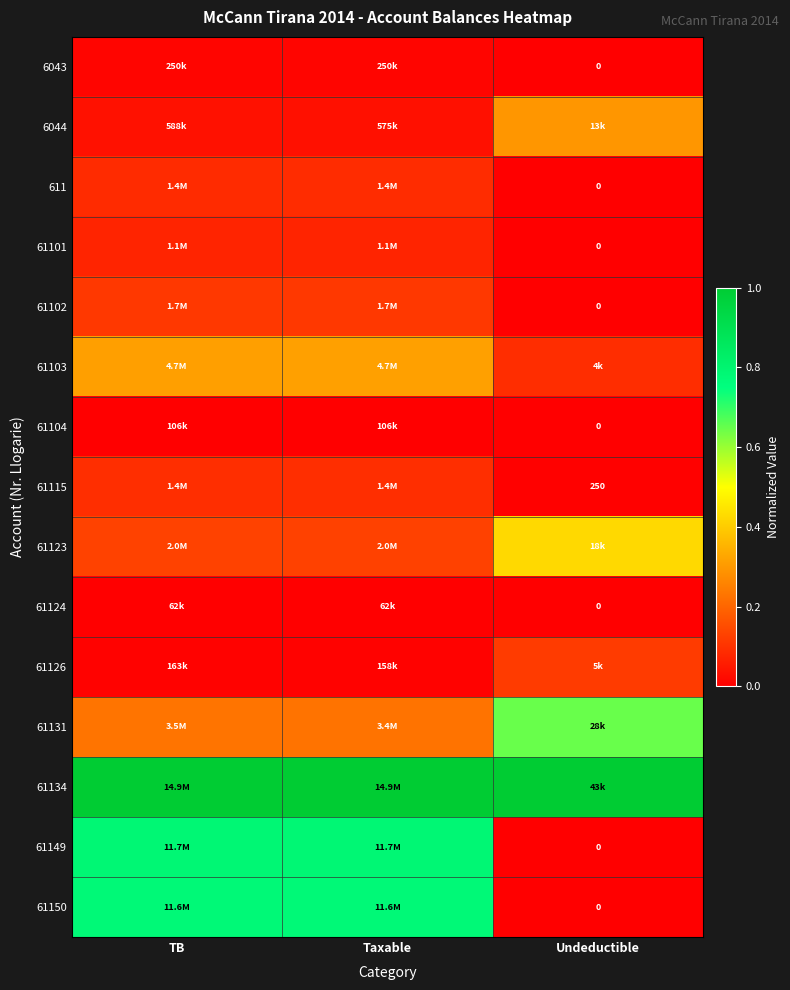

How many positive values does the 61149 series have?

2